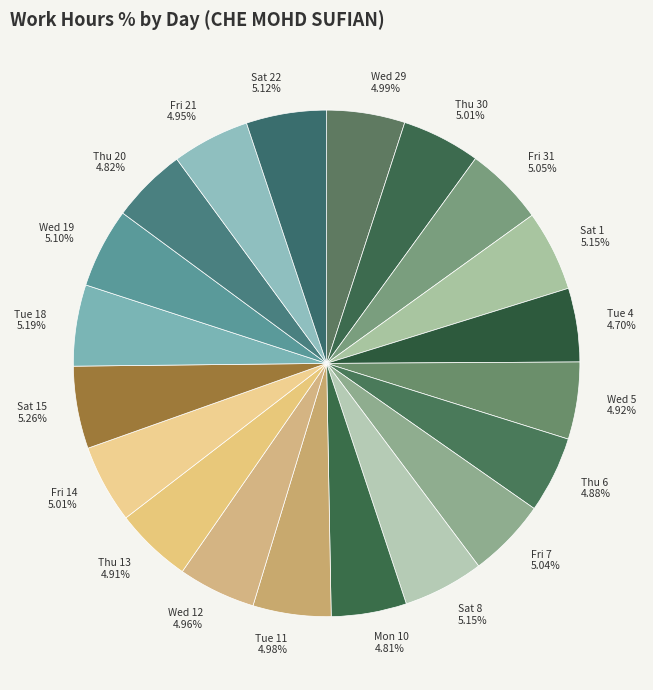

Is the sum of Thu 20 4.82% and Wed 12 4.96% greater than half?

No